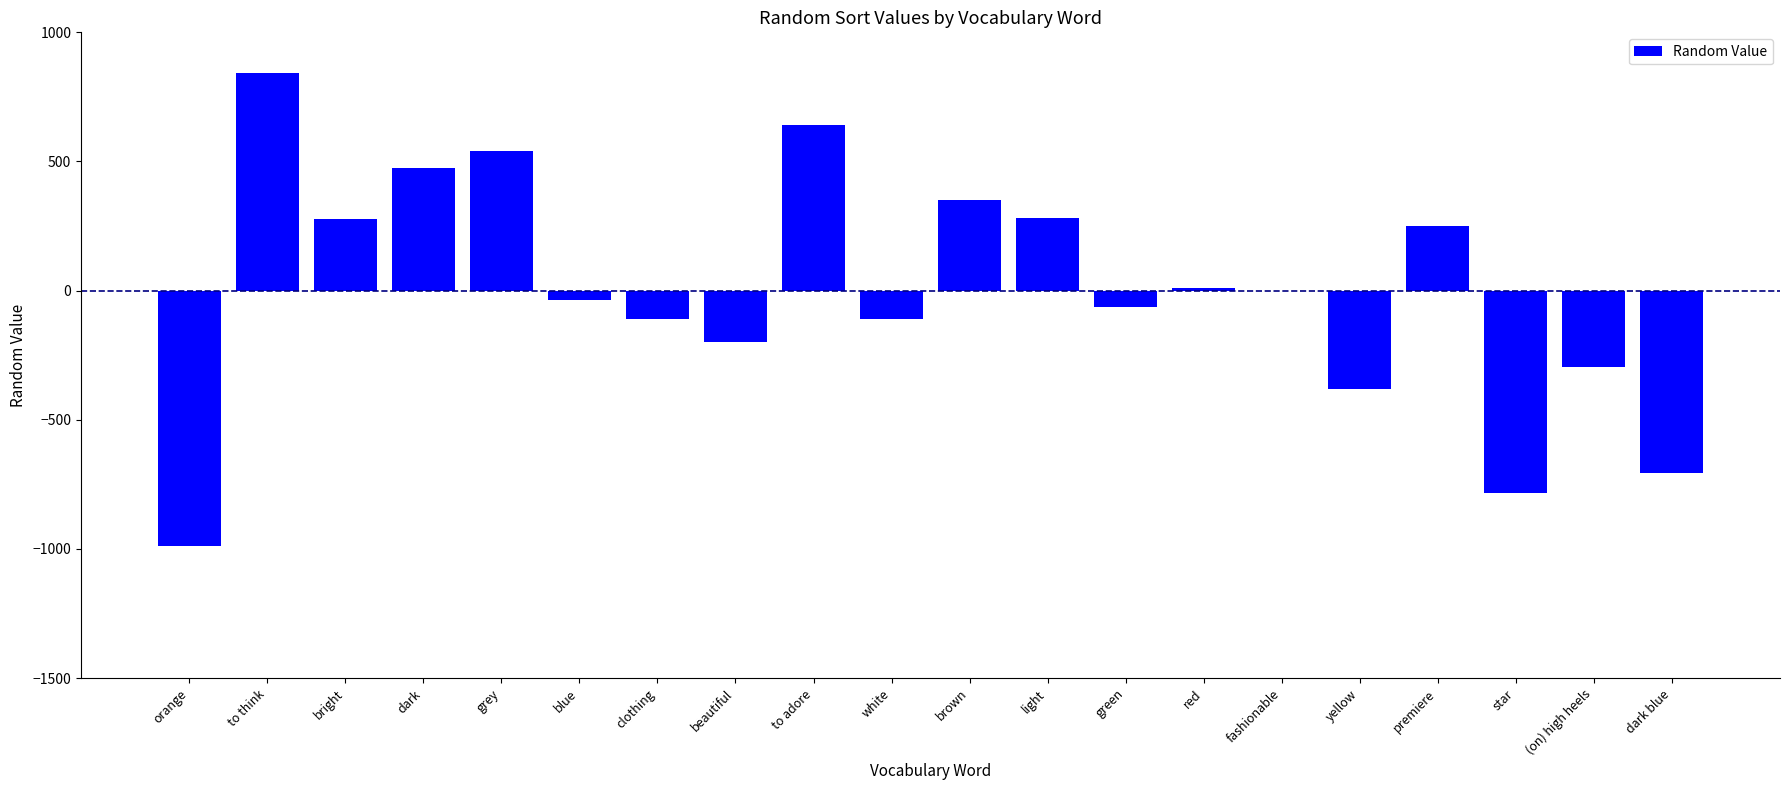

What is the greatest value displayed?

841.8